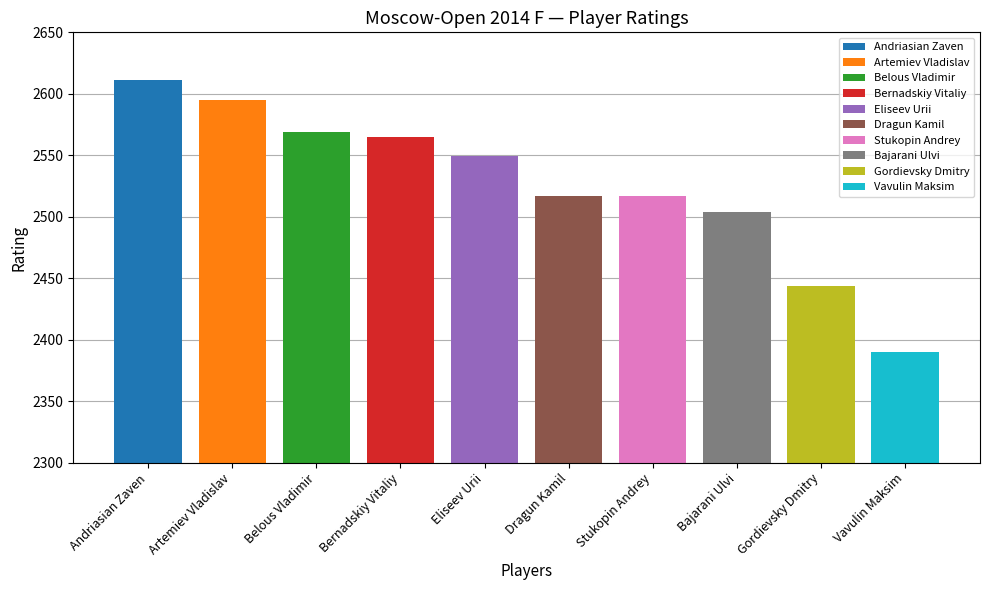

What is the sum of the values at Stukopin Andrey and Bernadskiy Vitaliy?

5082